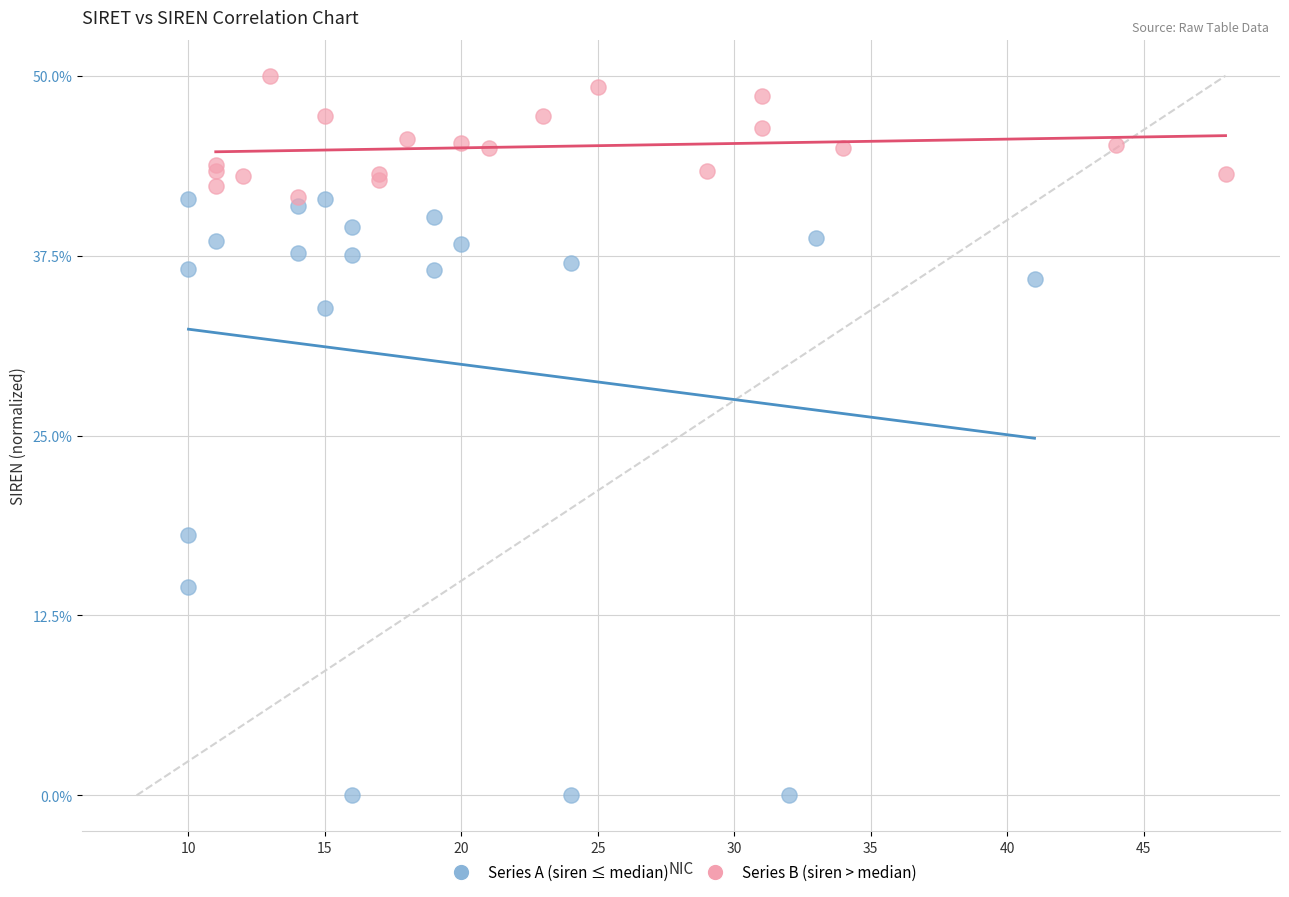

What are all the series names shown in the legend?

Series A (siren ≤ median), Series B (siren > median)